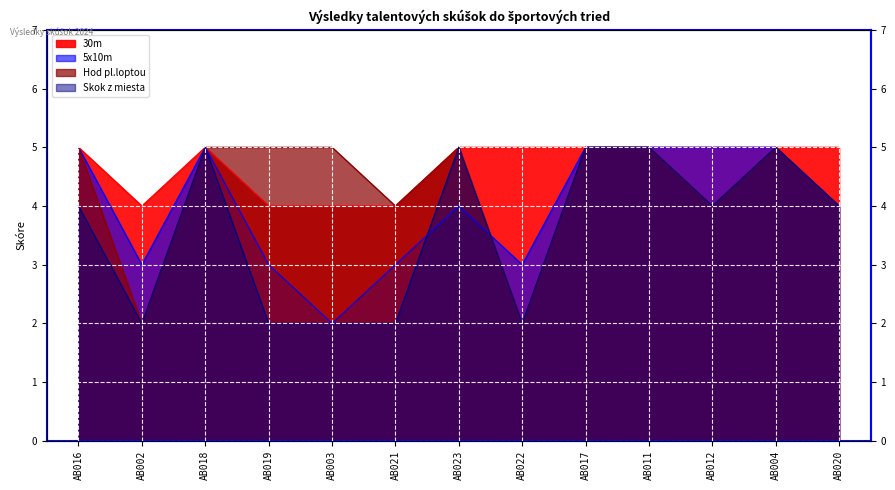

What is the minimum value for 5x10m?

2